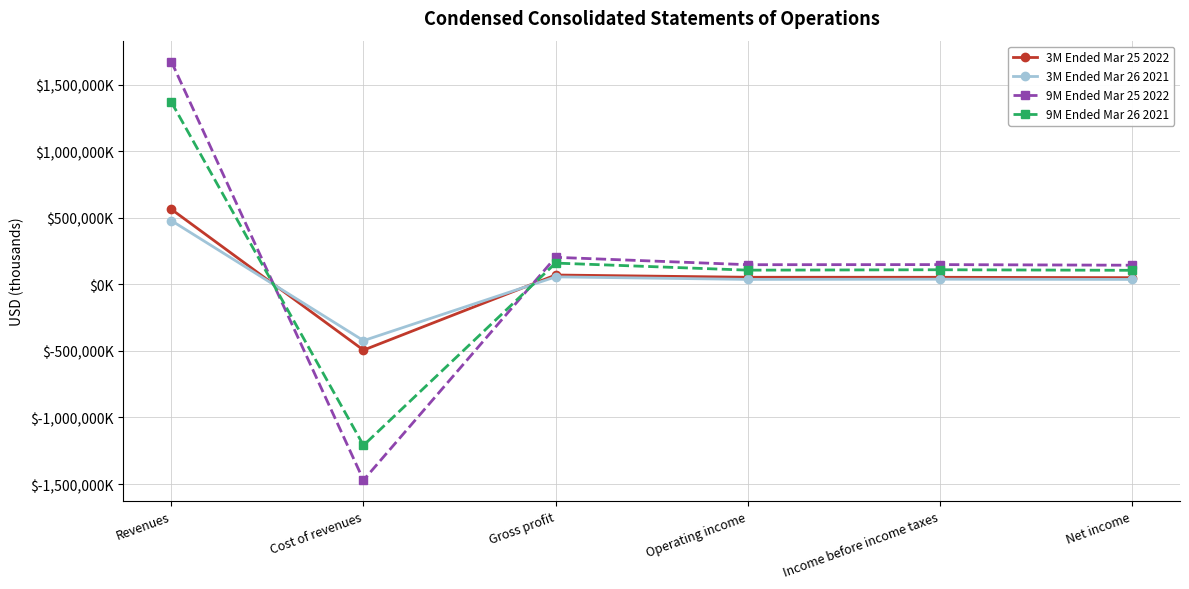

How many values in 3M Ended Mar 25 2022 are below zero?

1